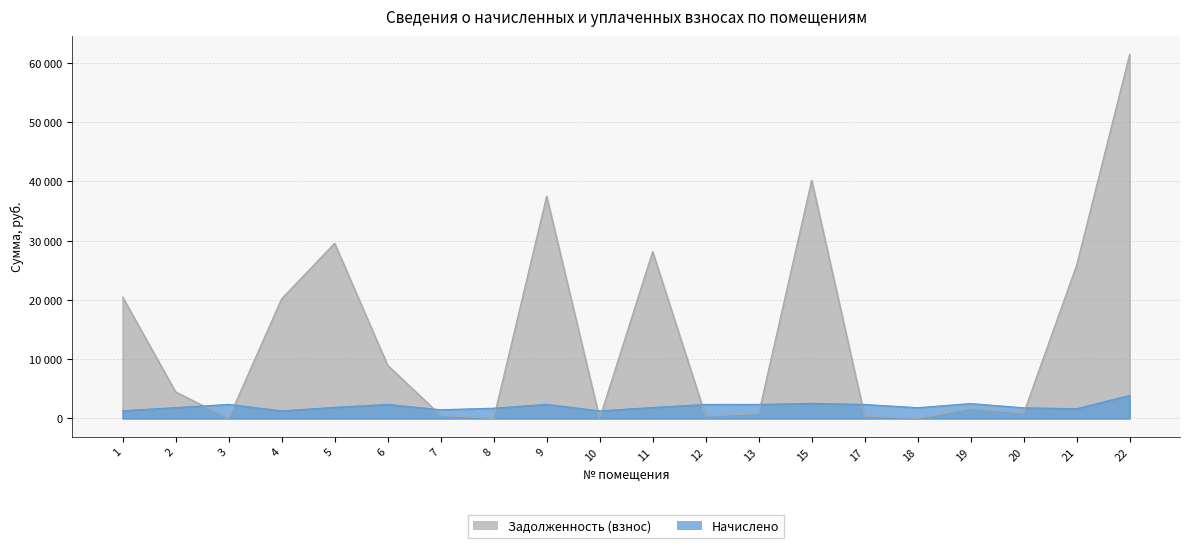

What is the value of the Задолженность (взнос) point at the 12th from the left?

393.2